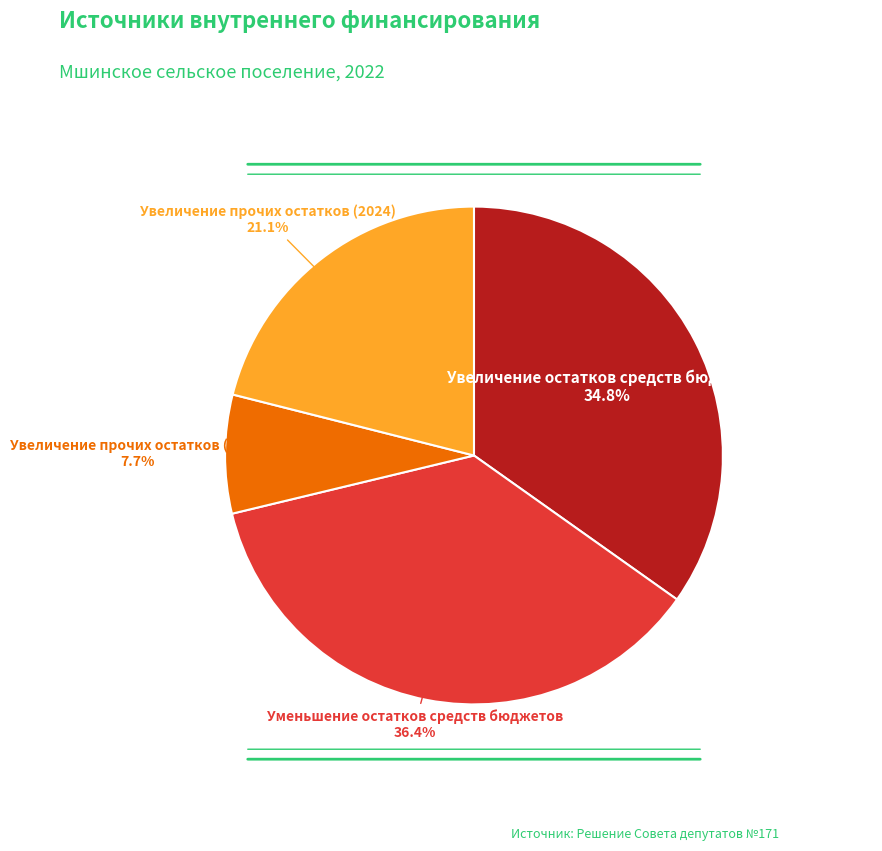

Is there any slice that represents more than half of the pie?

No